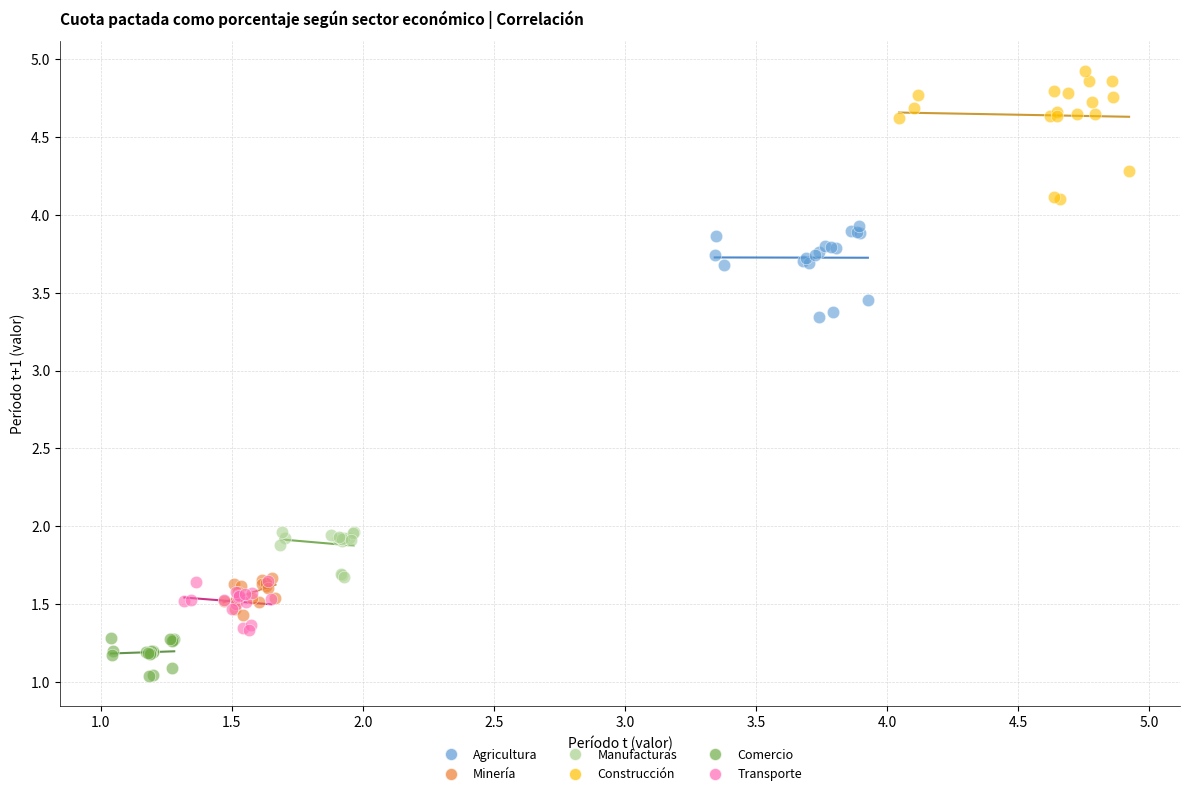

Which series contains the lowest Y value?

Comercio